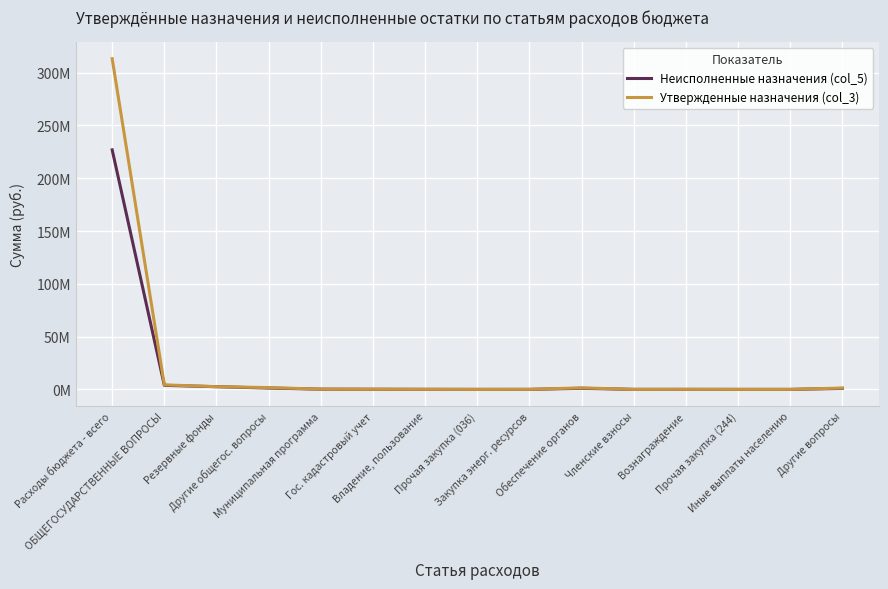

Does the chart display data point markers on the line(s)?

No